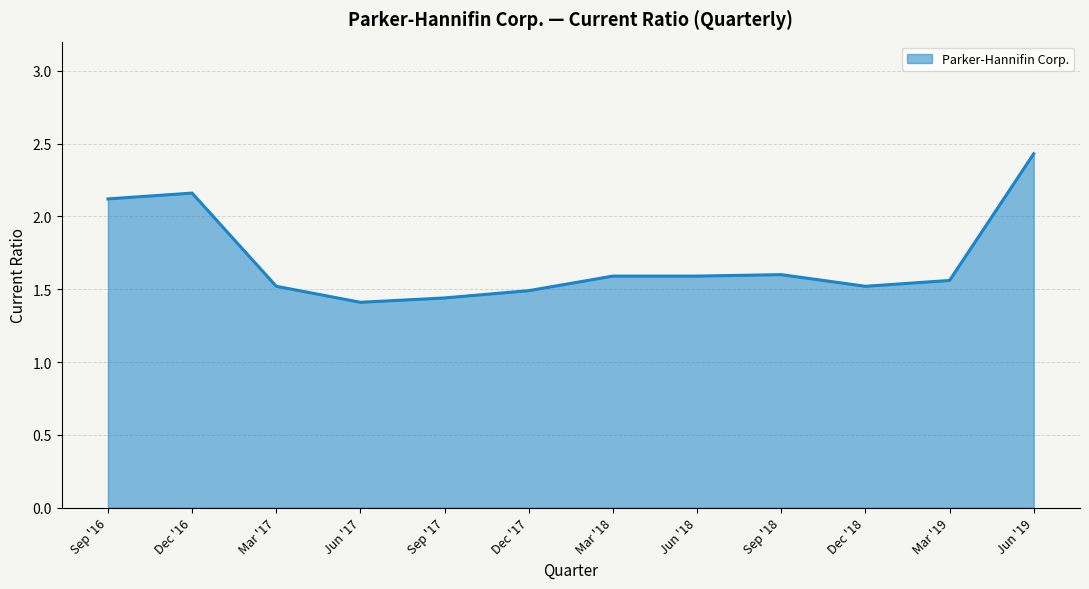

The value at Jun '18 is 0.6. True or false?

False